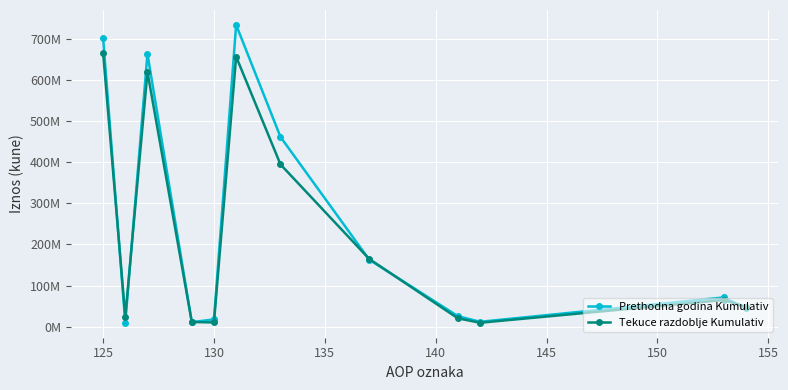

Does the chart have visible grid lines?

Yes